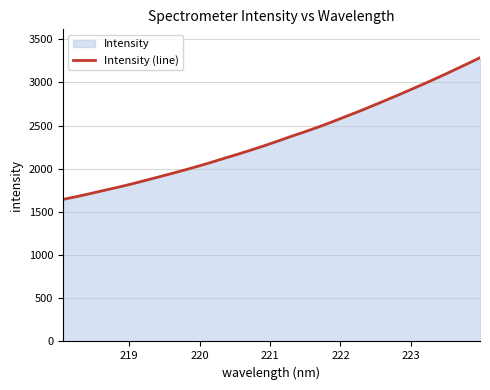

How many data points are less than 2322?

16